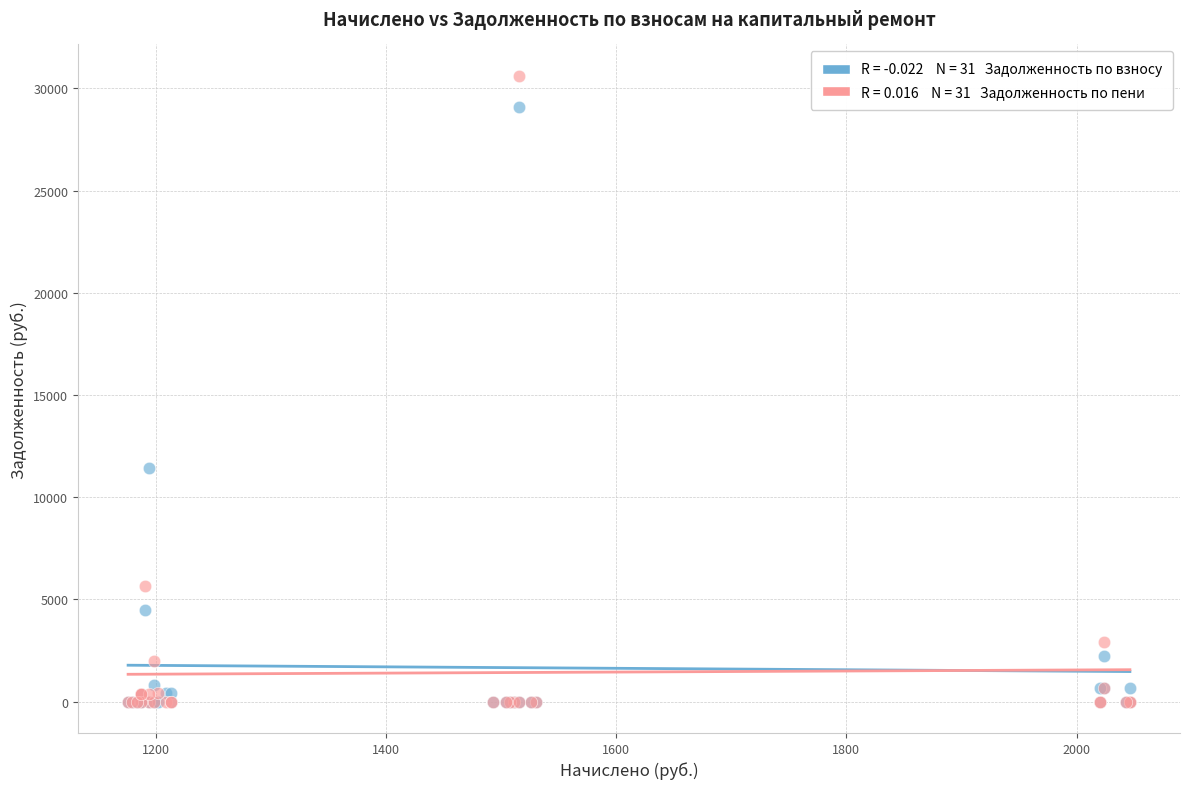

Across all series, what Y value is closest to 15309?

11449.9